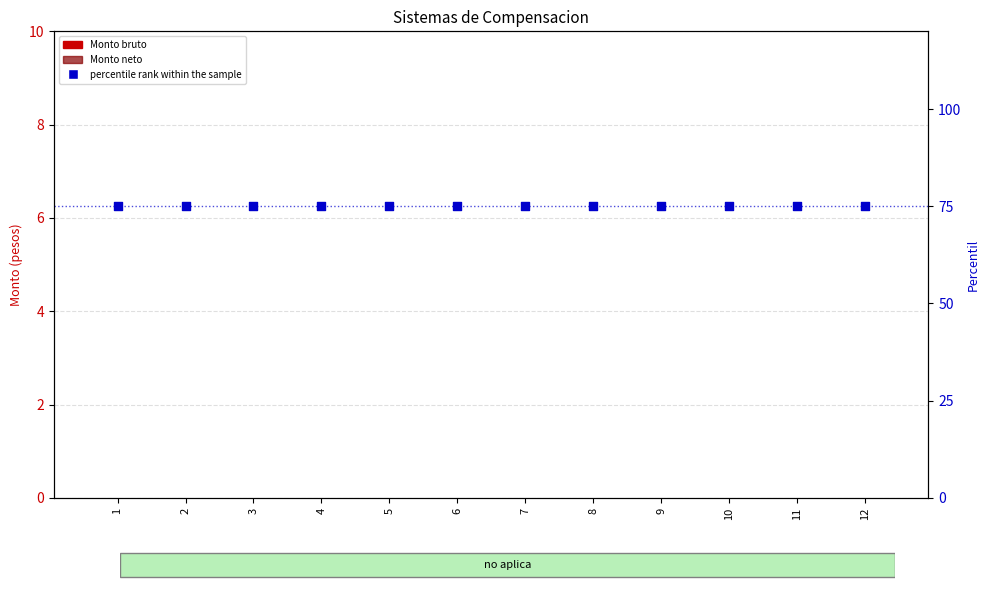

Which series has the largest total across all categories?

percentile rank within the sample